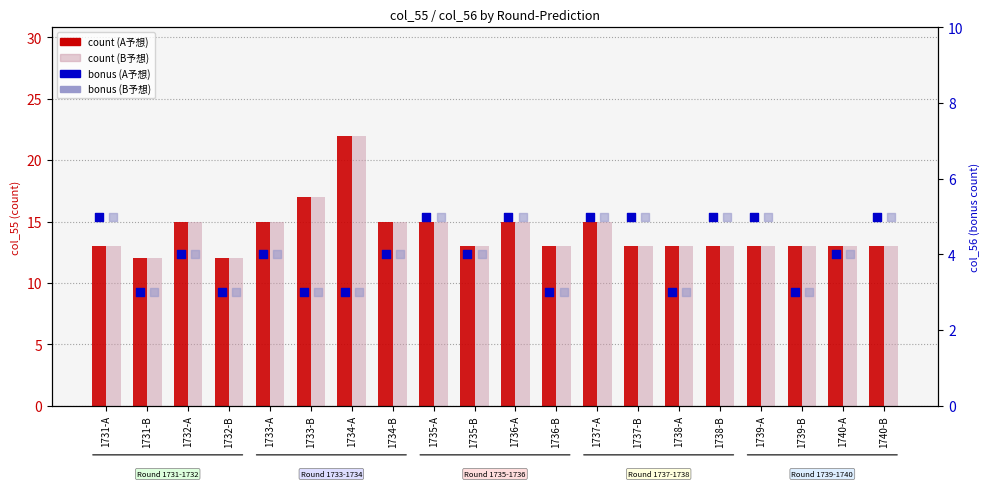

Which series reaches the minimum Y coordinate?

col_56 (bonus)